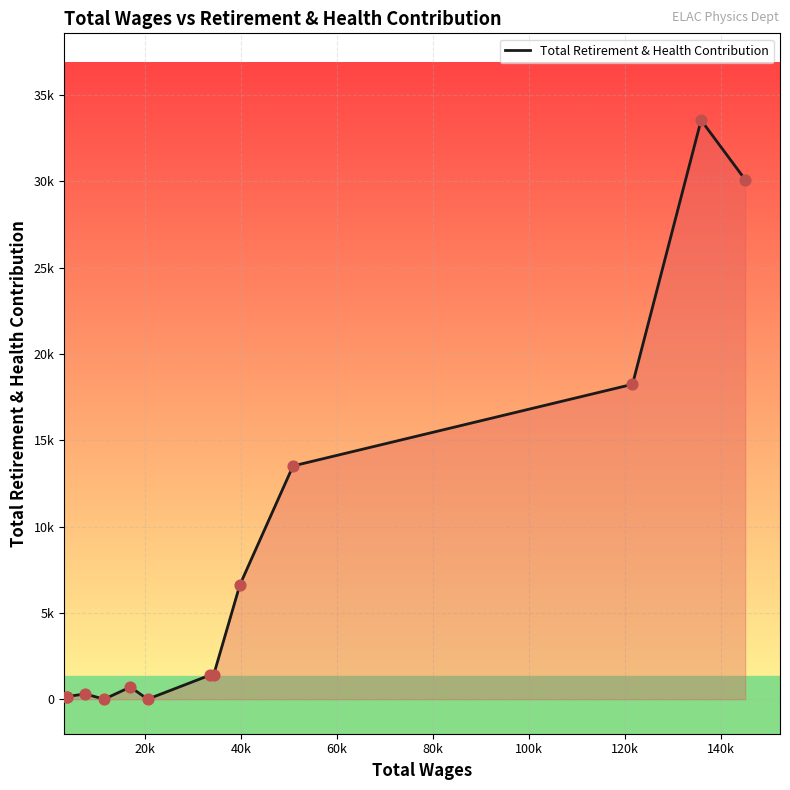

Does the chart have visible grid lines?

Yes